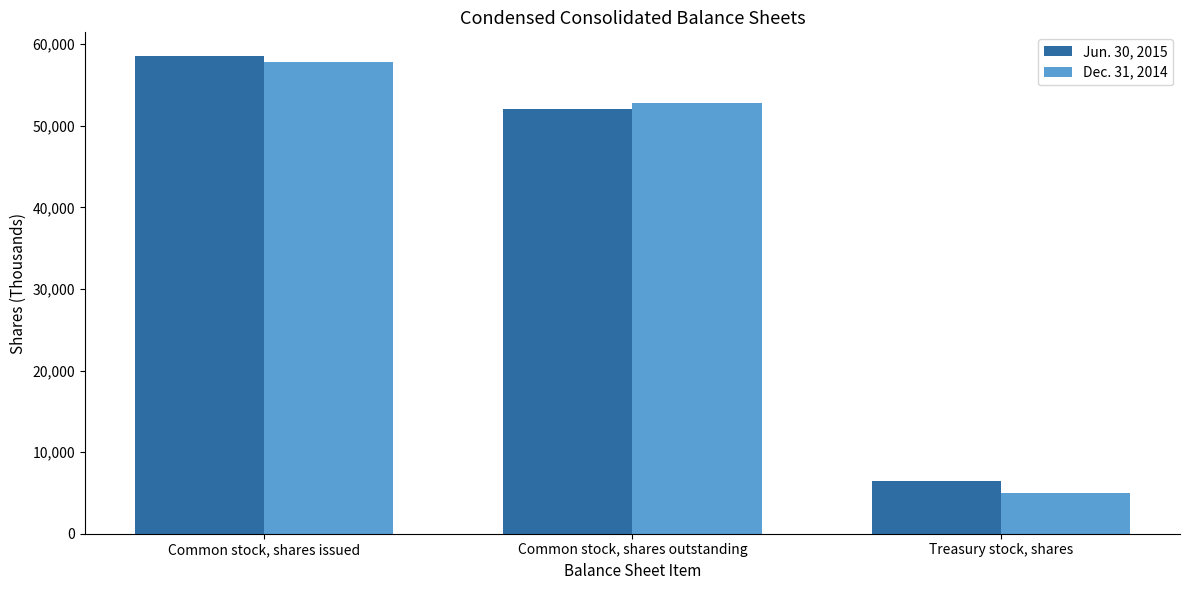

Reading left to right, extract all data points from this chart.

Jun. 30, 2015: 58527	52115	6412
Dec. 31, 2014: 57800	52840	4960